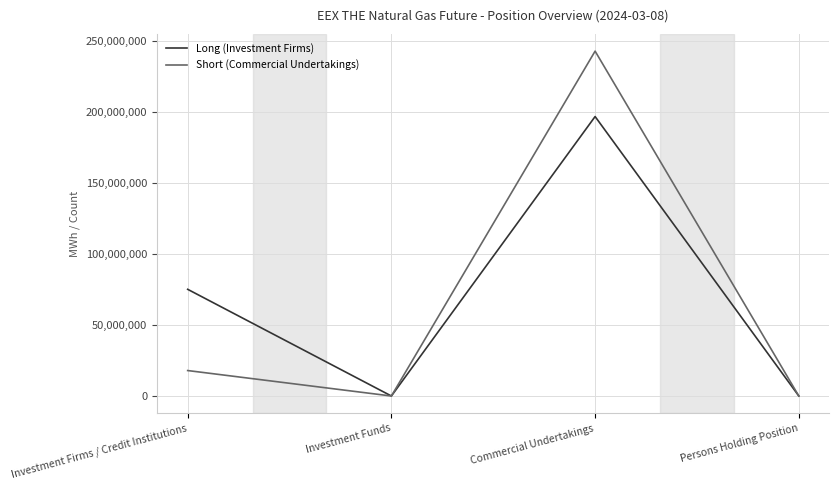

Count the number of data series in this chart.

2